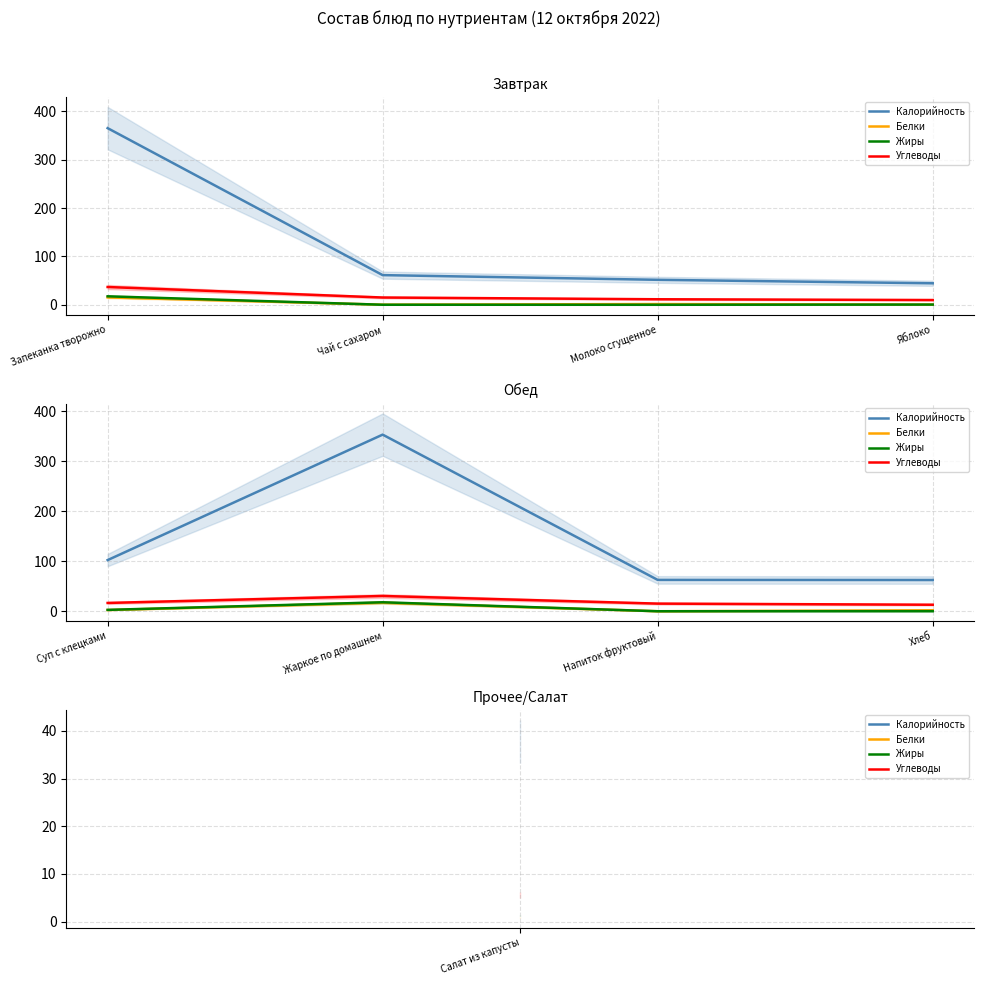

What is the label of the 2nd point from the right?

Напиток фруктовый